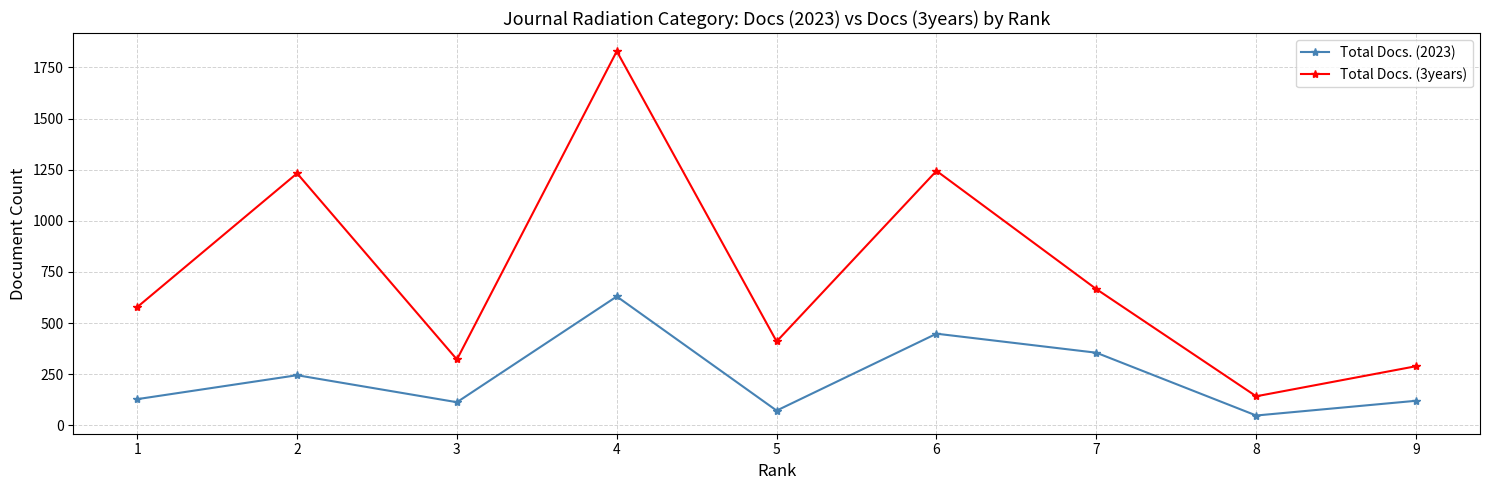

What are all the series names shown in the legend?

Total Docs. (2023), Total Docs. (3years)